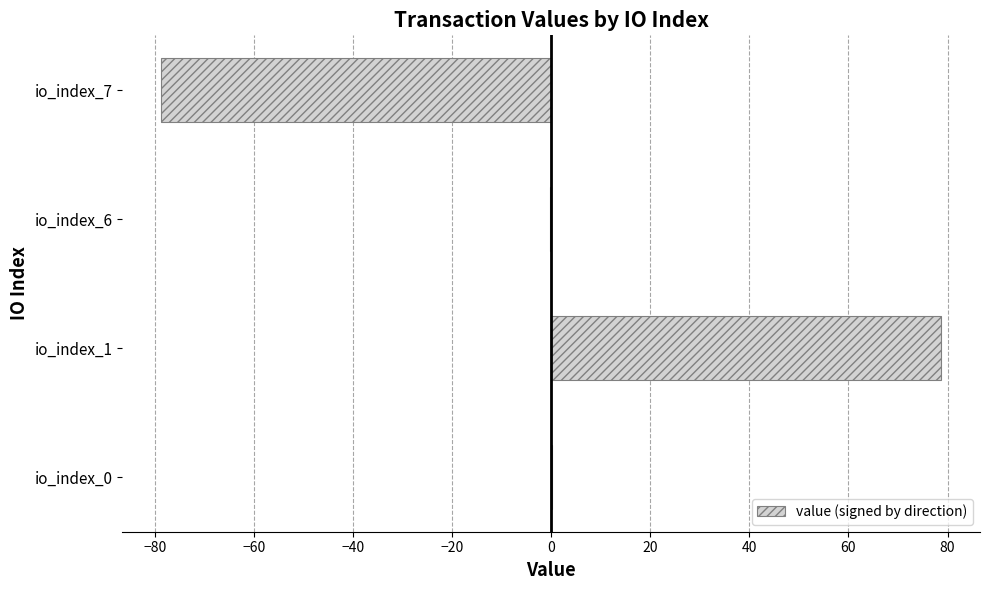

What is the maximum value shown in the chart?

78.7